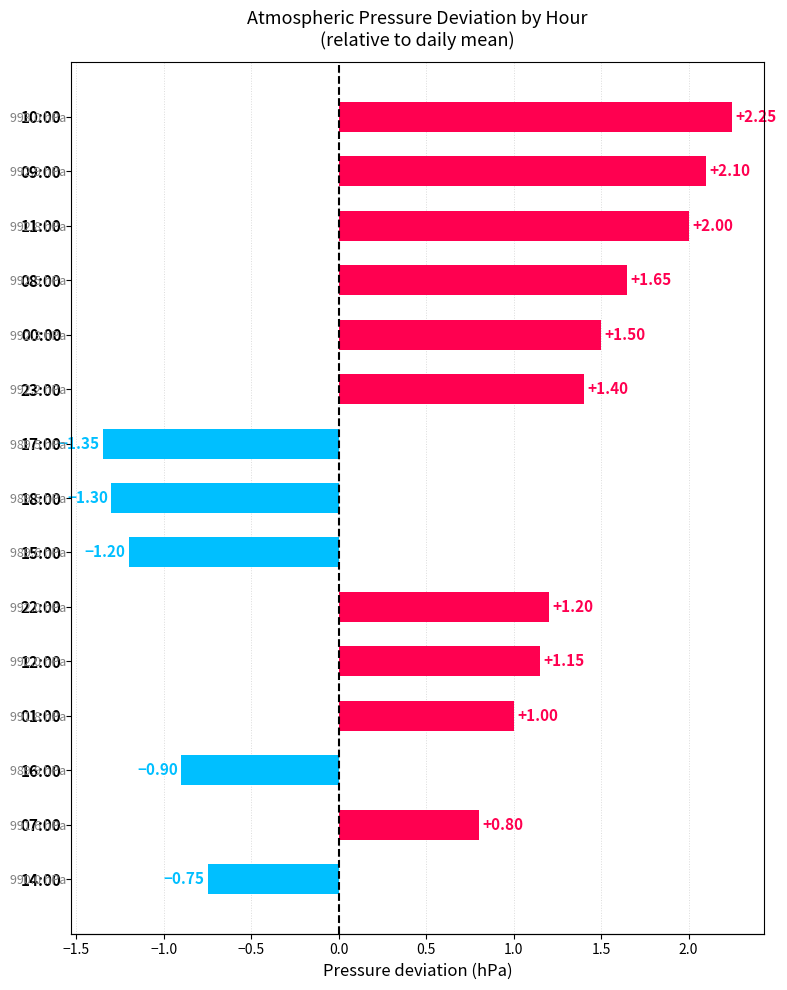

Does the chart contain any negative values?

Yes